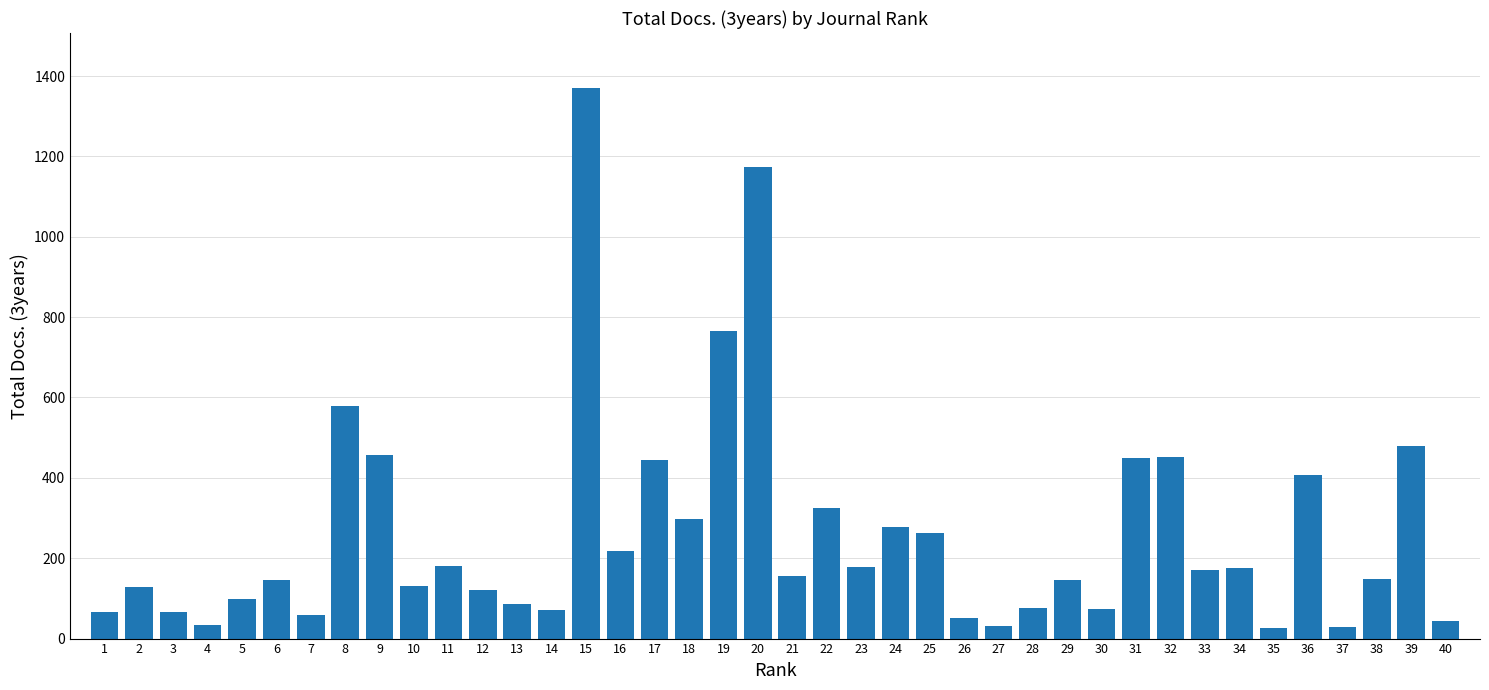

Read the value at 15.

1370